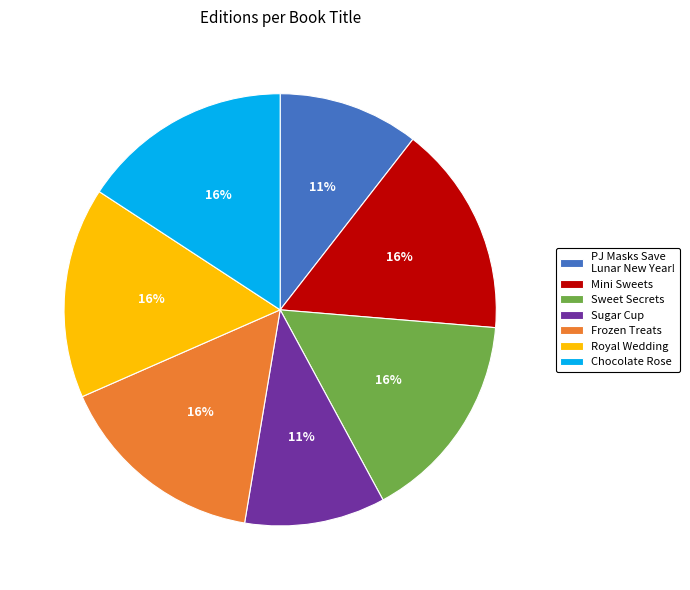

Does Sugar Cup account for over 50% of the chart?

No